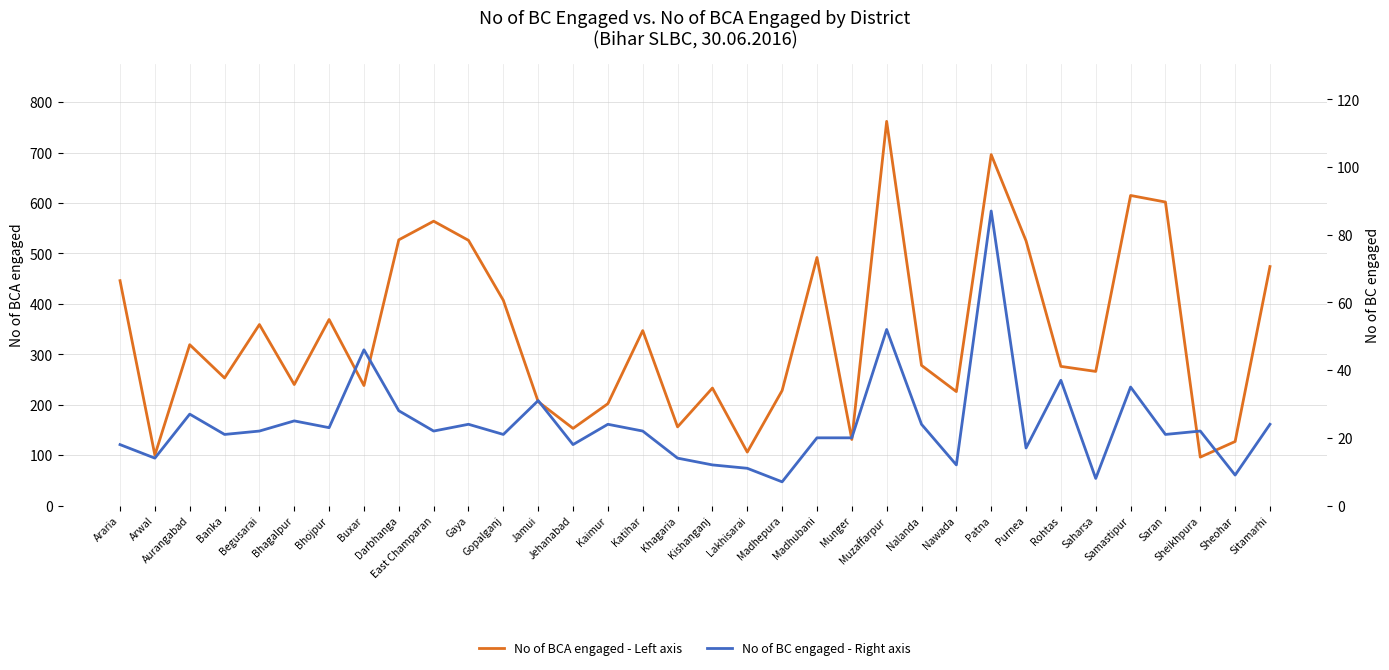

Where is the first local maximum for No of BCA engaged - Left axis?

Aurangabad